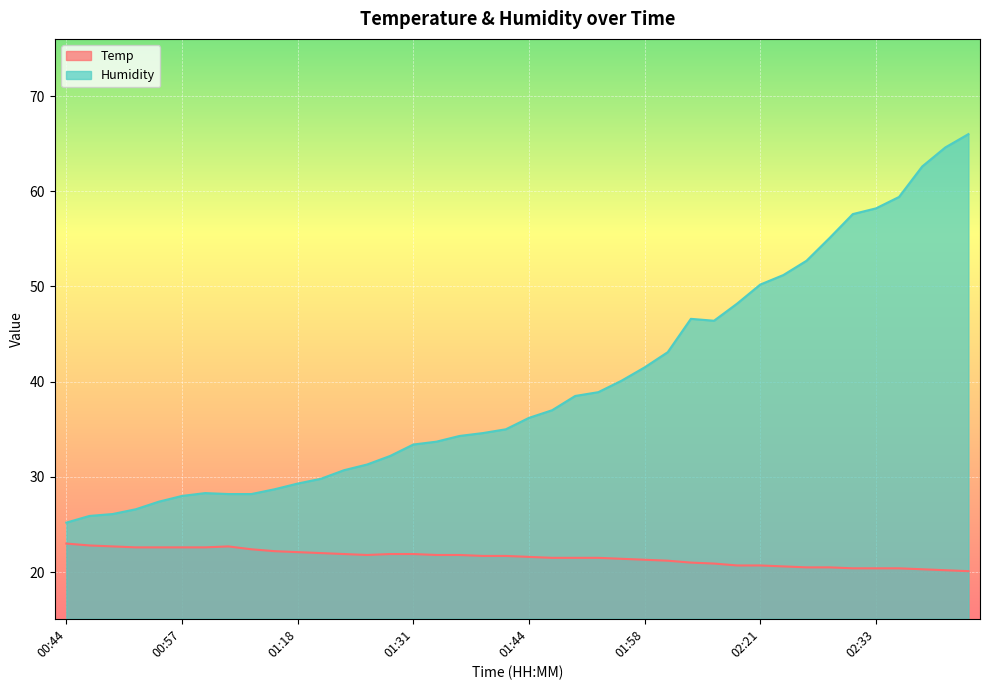

Which category has the lowest value in the Temp series?

02:43